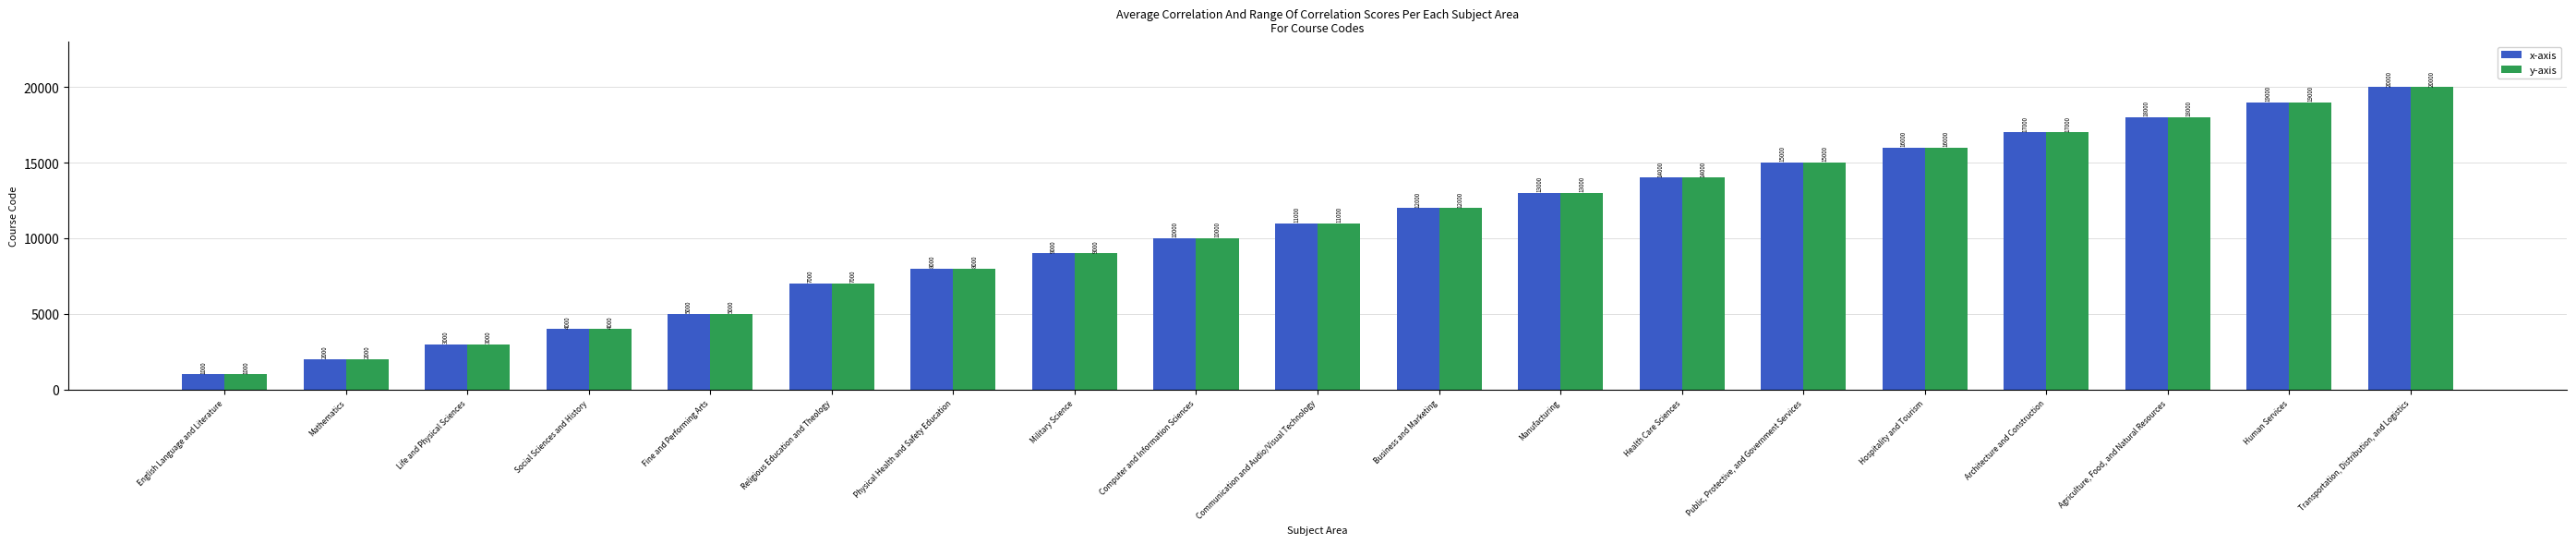

What is the sum of all y-axis values?

204000